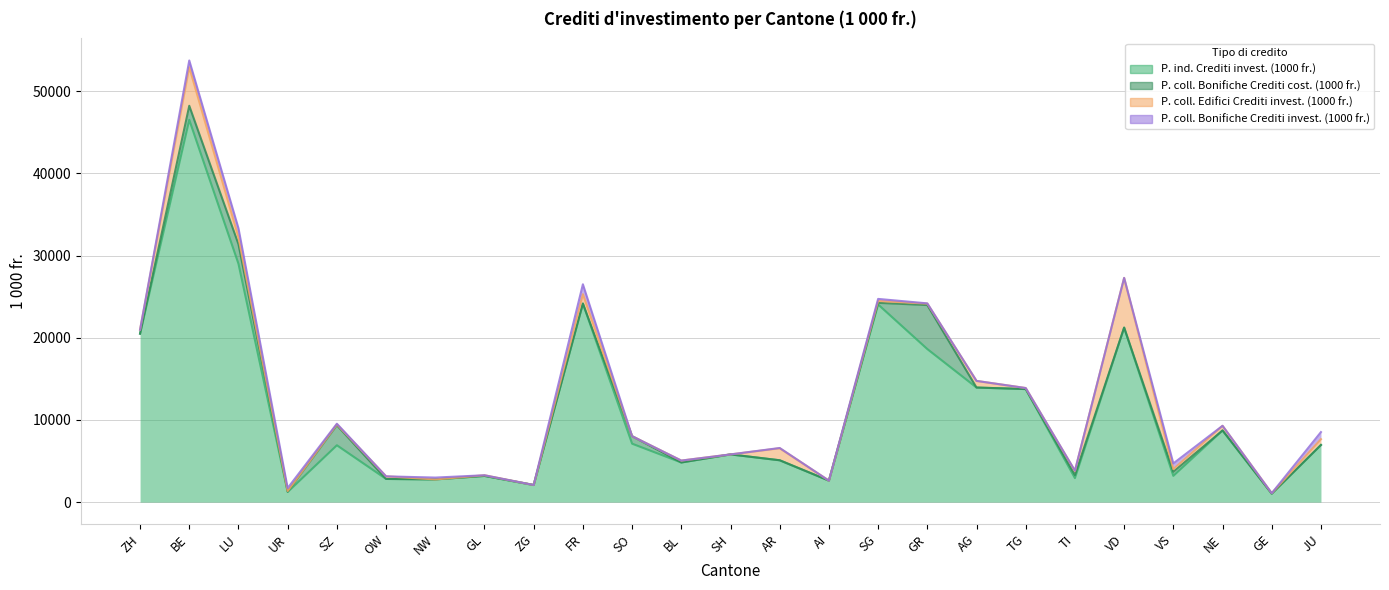

Reading left to right, extract all data points from this chart.

P. ind. Crediti invest. (1000 fr.): ZH=20493.5	BE=46504.1	LU=28996.2	UR=1233.0	SZ=6917.0	OW=2821.3	NW=2763.9	GL=3187.2	ZG=2084.0	FR=24157.0	SO=7109.7	BL=4823.0	SH=5805.0	AR=5091.0	AI=2614.0	SG=24043.5	GR=18620.0	AG=13939.0	TG=13754.4	TI=2922.1	VD=21230.6	VS=3198.1	NE=8720.0	GE=1028.0	JU=6952.7
P. coll. Bonifiche Crediti cost. (1000 fr.): ZH=0.0	BE=1713.0	LU=2380.0	UR=60.0	SZ=2439.0	OW=0.0	NW=0.0	GL=0.0	ZG=0.0	FR=0.0	SO=911.0	BL=0.0	SH=0.0	AR=0.0	AI=0.0	SG=200.0	GR=5352.1	AG=0.0	TG=0.0	TI=375.9	VD=0.0	VS=500.0	NE=0.0	GE=0.0	JU=0.0
P. coll. Edifici Crediti invest. (1000 fr.): ZH=486.0	BE=4689.0	LU=840.0	UR=60.0	SZ=98.0	OW=316.0	NW=0.0	GL=82.5	ZG=0.0	FR=1137.0	SO=0.0	BL=232.0	SH=0.0	AR=1460.0	AI=0.0	SG=234.0	GR=175.0	AG=807.0	TG=125.0	TI=501.7	VD=6047.0	VS=317.9	NE=566.0	GE=57.5	JU=702.3
P. coll. Bonifiche Crediti invest. (1000 fr.): ZH=0.0	BE=821.0	LU=1104.3	UR=356.0	SZ=83.0	OW=0.0	NW=222.0	GL=0.0	ZG=0.0	FR=1207.0	SO=0.0	BL=0.0	SH=0.0	AR=34.0	AI=0.0	SG=244.0	GR=32.0	AG=0.0	TG=0.0	TI=30.0	VD=0.0	VS=691.8	NE=0.0	GE=0.0	JU=864.0